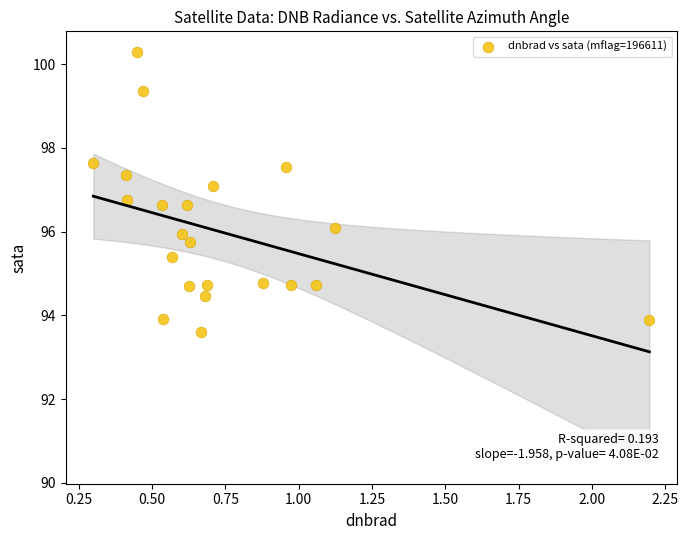

What is the range of X values (max minus min)?

1.9